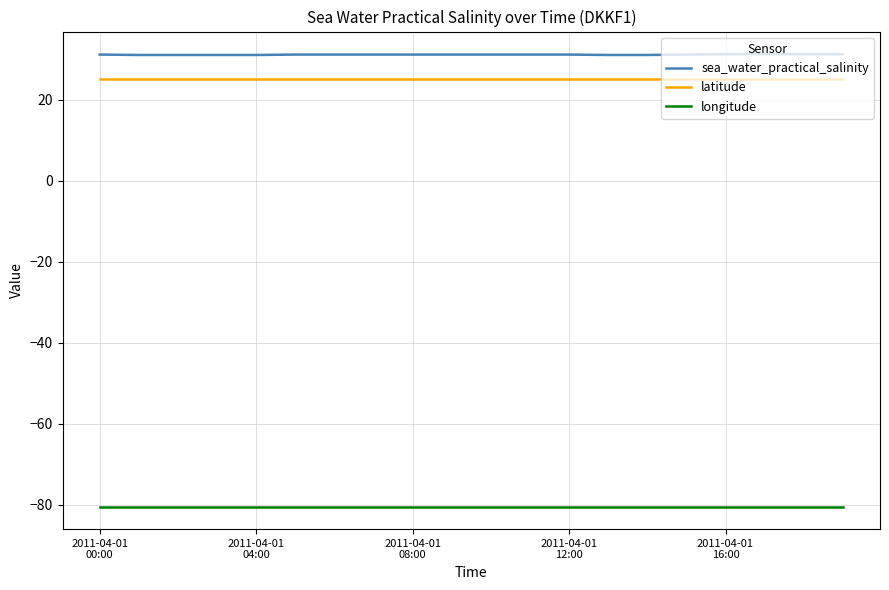

Which series has the largest total across all categories?

sea_water_practical_salinity